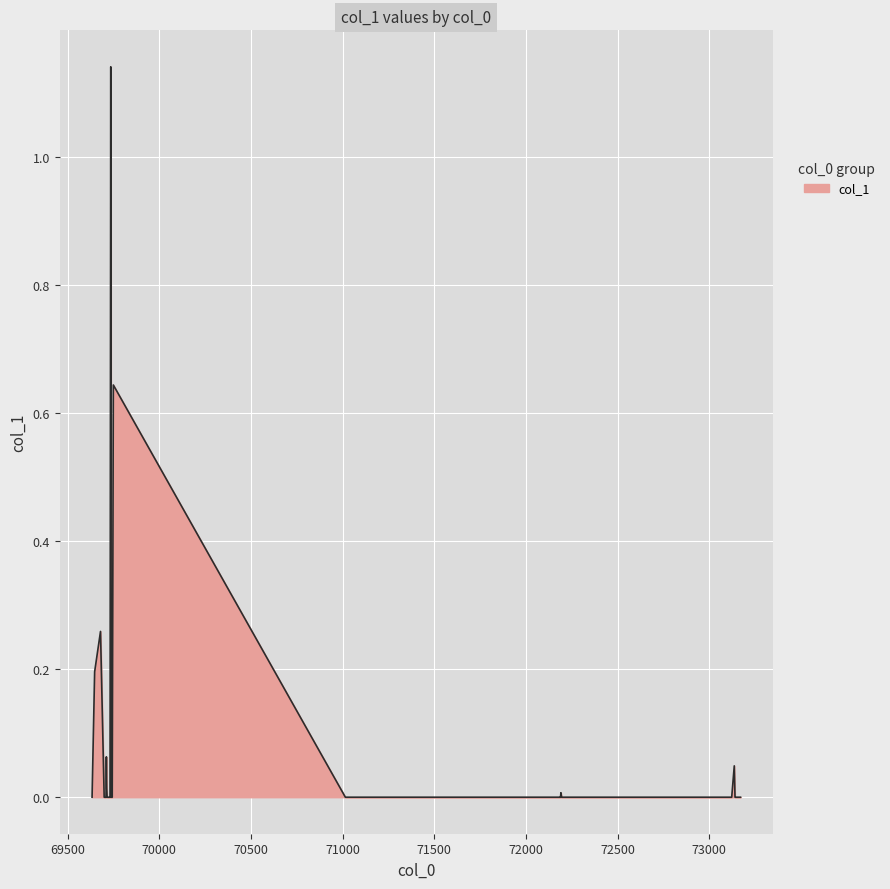

Rank the categories by value from highest to lowest.

69735, 69749, 69679, 69647, 69711, 73137, 69713, 72191, 69633, 69699, 69701, 69709, 69715, 69717, 69721, 69723, 69729, 69731, 69737, 69743, 71015, 72159, 72163, 72167, 72181, 72183, 72189, 72195, 73123, 73141, 73145, 73147, 73149, 73151, 73153, 73155, 73159, 73167, 73169, 73171